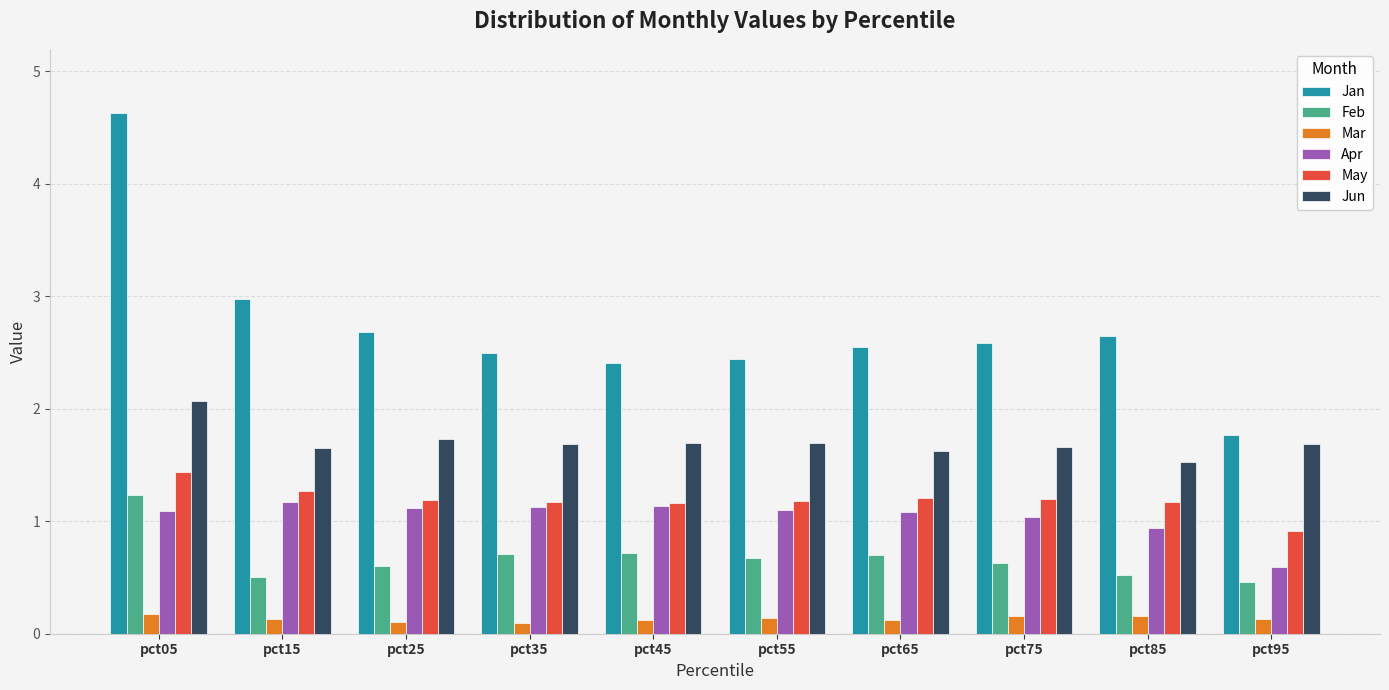

Which series has the widest spread of values?

Jan